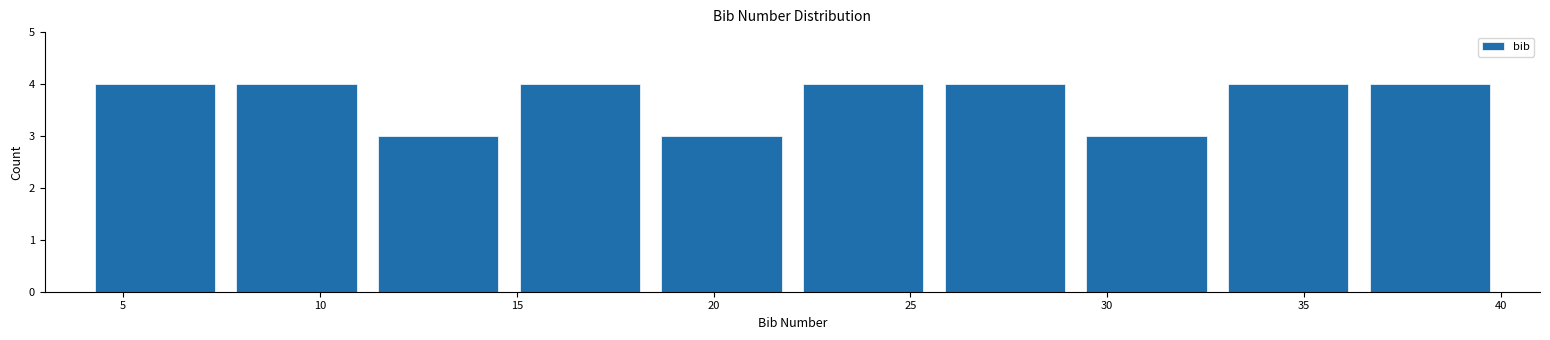

Reading left to right, list every bar in this chart as the range it spans on the x-axis followed by its height. Neither the bar edges nor the heights are printed on the chart, so give them approximately, as read against the axes.

4.0 to 7.6: 4
7.6 to 11.2: 4
11.2 to 14.8: 3
14.8 to 18.4: 4
18.4 to 22.0: 3
22.0 to 25.6: 4
25.6 to 29.2: 4
29.2 to 32.8: 3
32.8 to 36.4: 4
36.4 to 40.0: 4